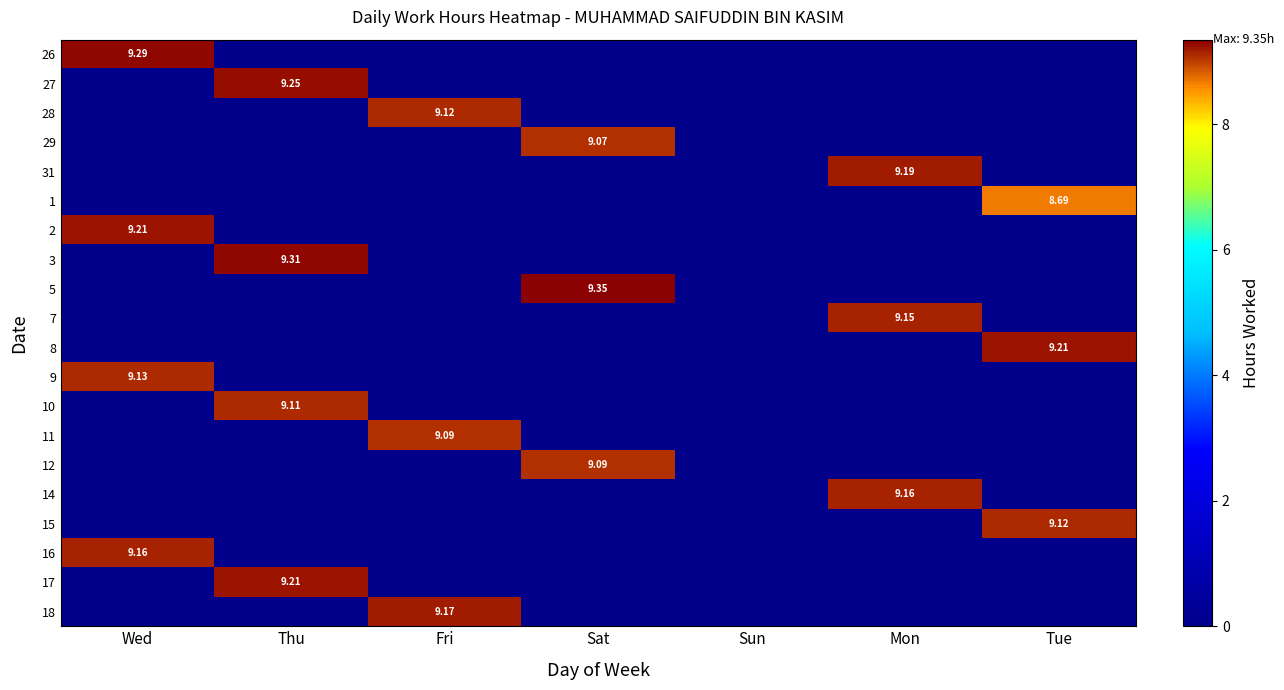

What is the difference between the maximum and minimum values in the 12 series?

9.1